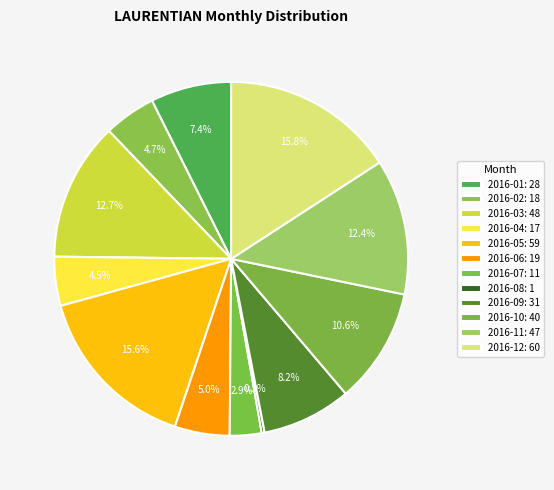

How many slices are in this pie chart?

12